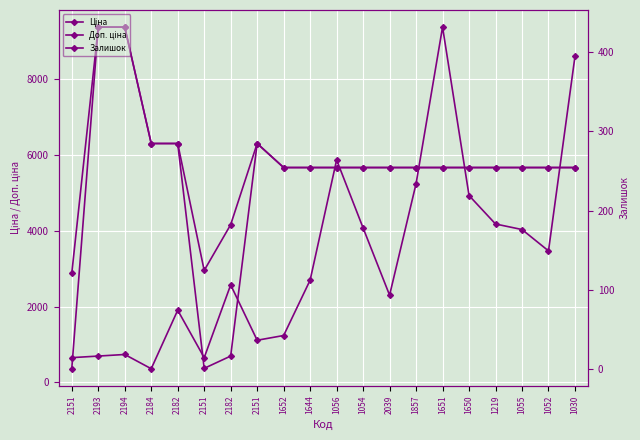

Rank the series by their maximum value, from highest to lowest.

Ціна, Доп. ціна, Залишок